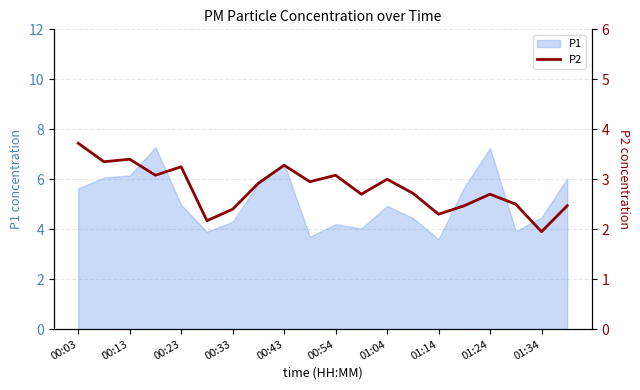

What is the lowest value of the P1 series?

3.6